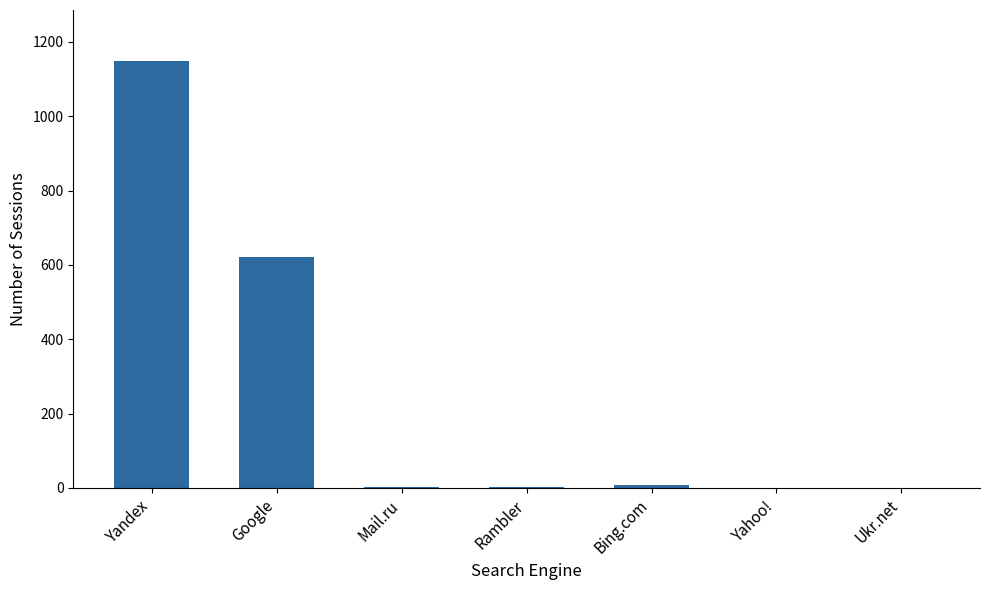

At which label is the value closest to 574?

Google